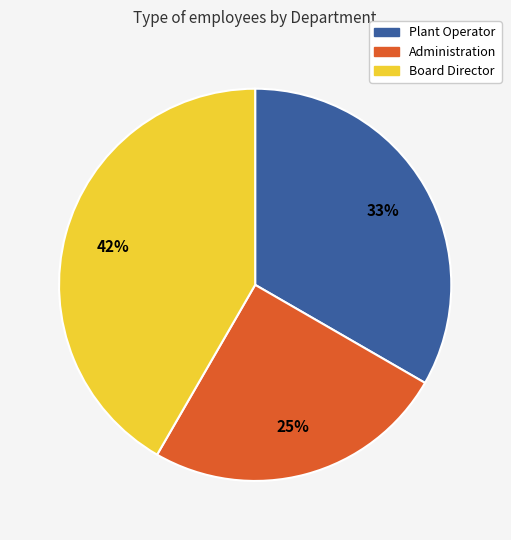

How many segments does this pie chart have?

3